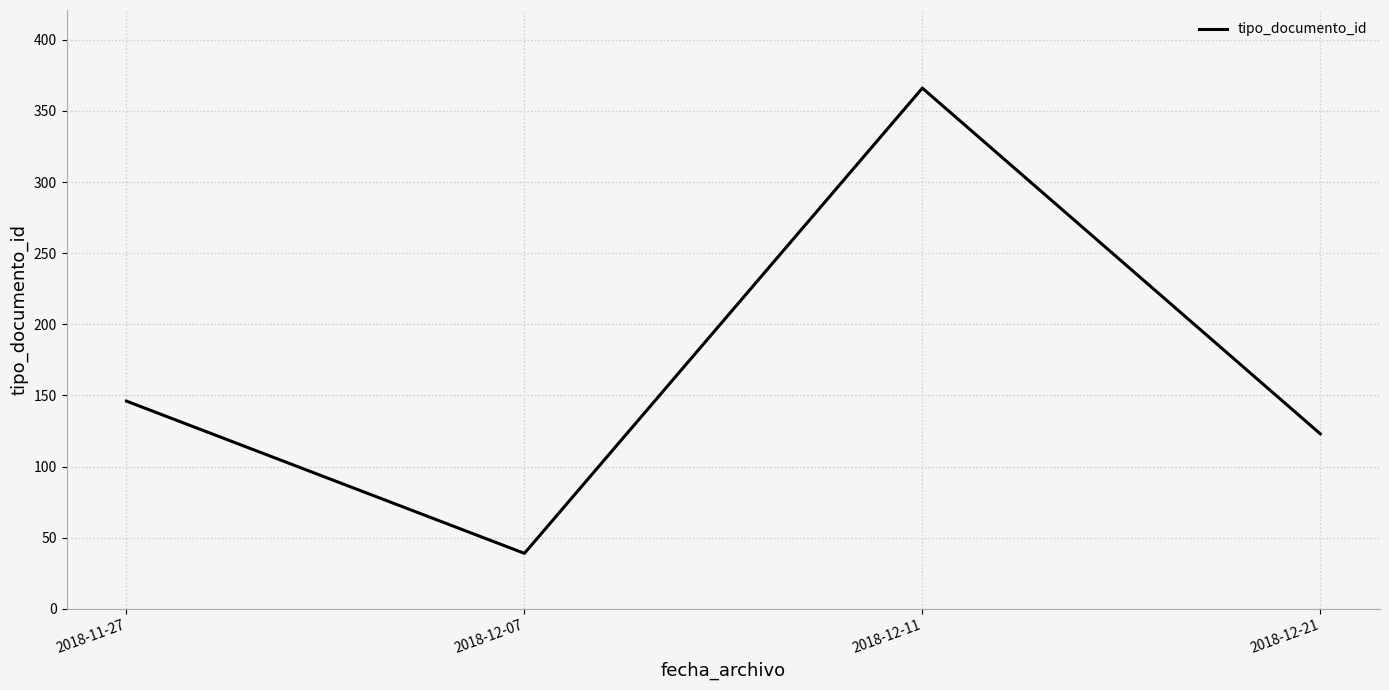

What is the change in value from 2018-12-11 to 2018-12-21?

-243